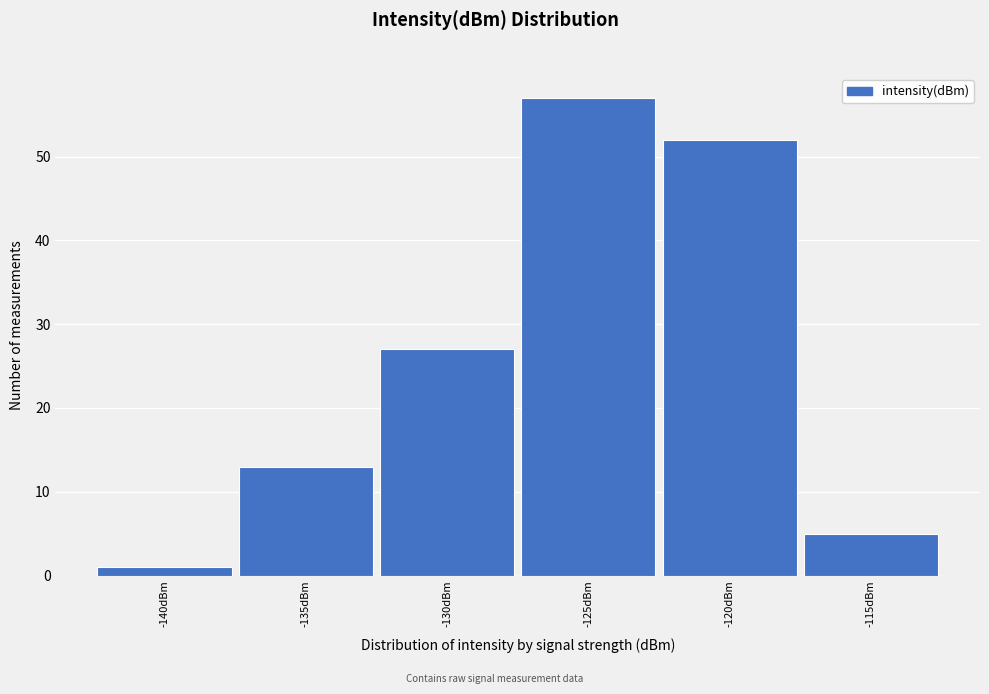

Reading left to right, extract all data points from this chart.

-140dBm=1	-135dBm=13	-130dBm=27	-125dBm=57	-120dBm=52	-115dBm=5